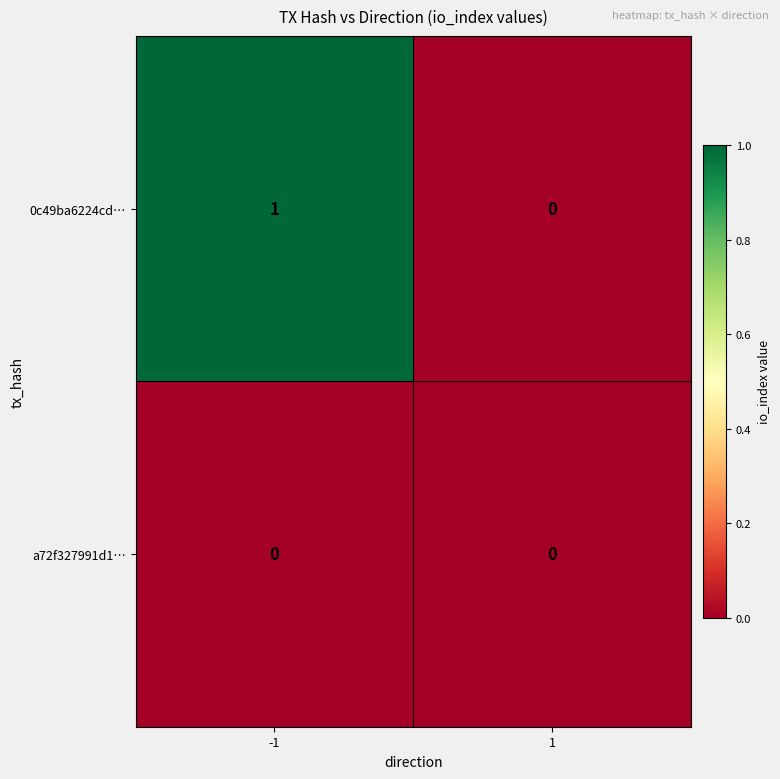

List the series in order of their overall mean, lowest first.

a72f327991d1…, 0c49ba6224cd…